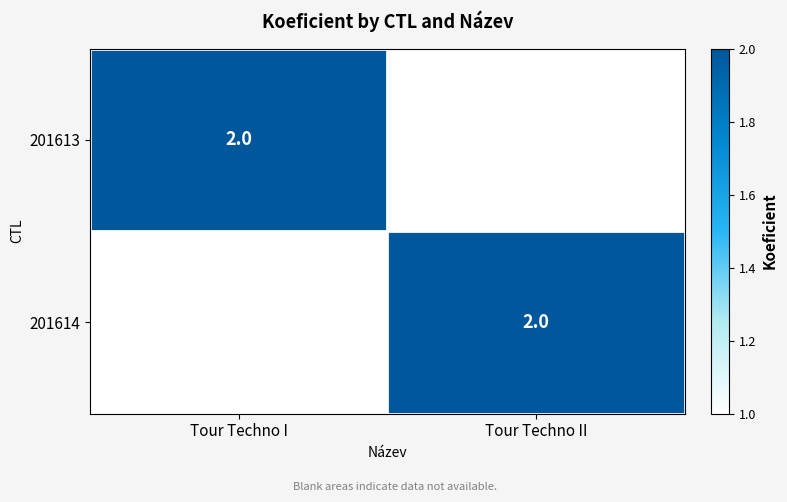

The 201613 series shows 3 at Tour Techno I. True or false?

False